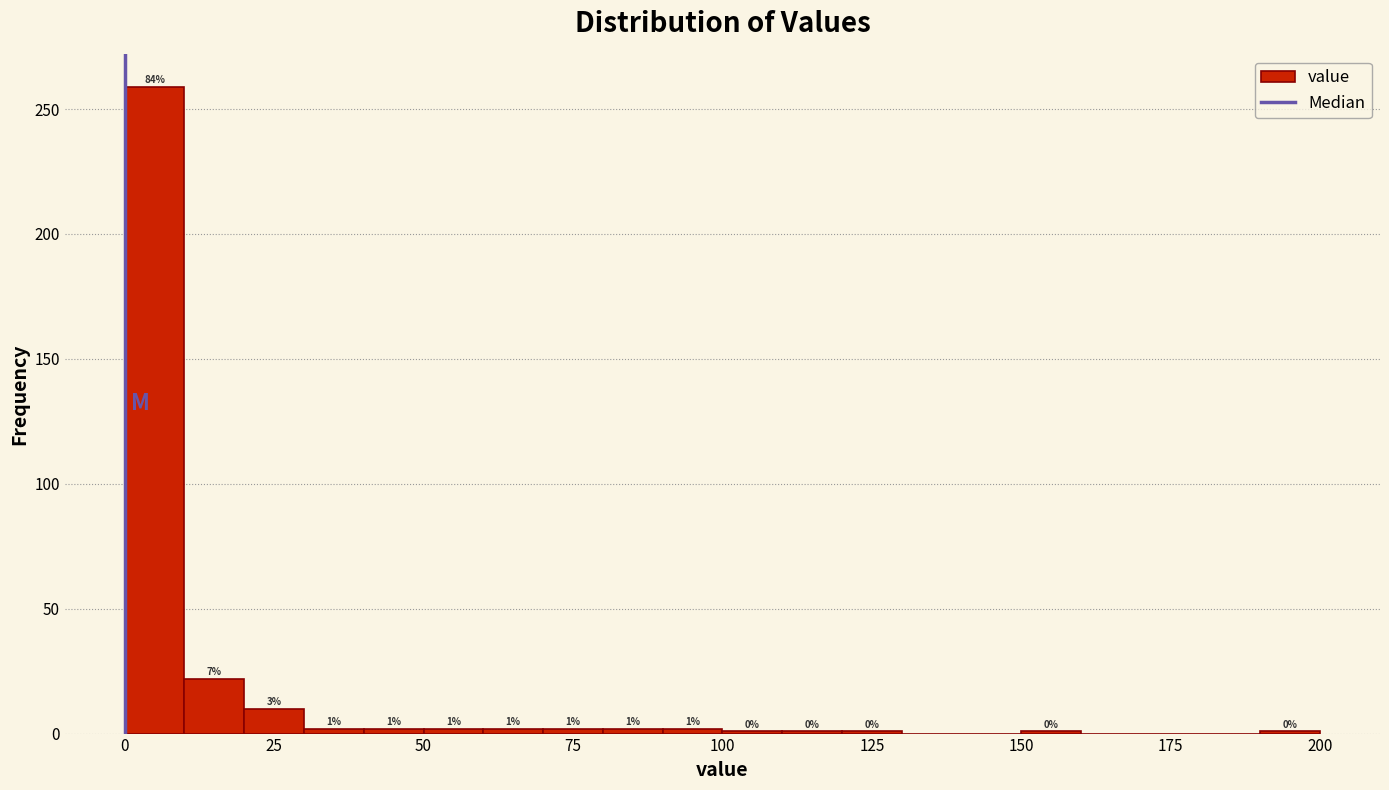

Around what value on the x-axis is the tallest bar? Give the approximate position of its centre, as read against the axis.

5